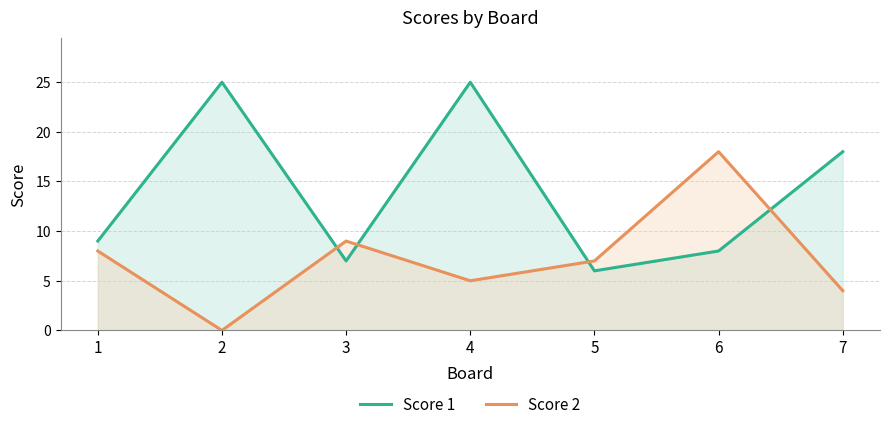

At how many categories does at least one series exceed 19?

2